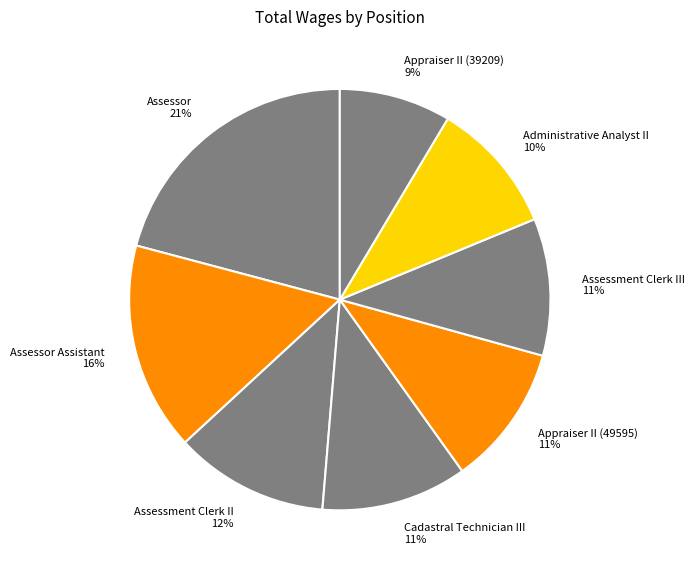

Which category has the biggest portion of the pie?

Assessor